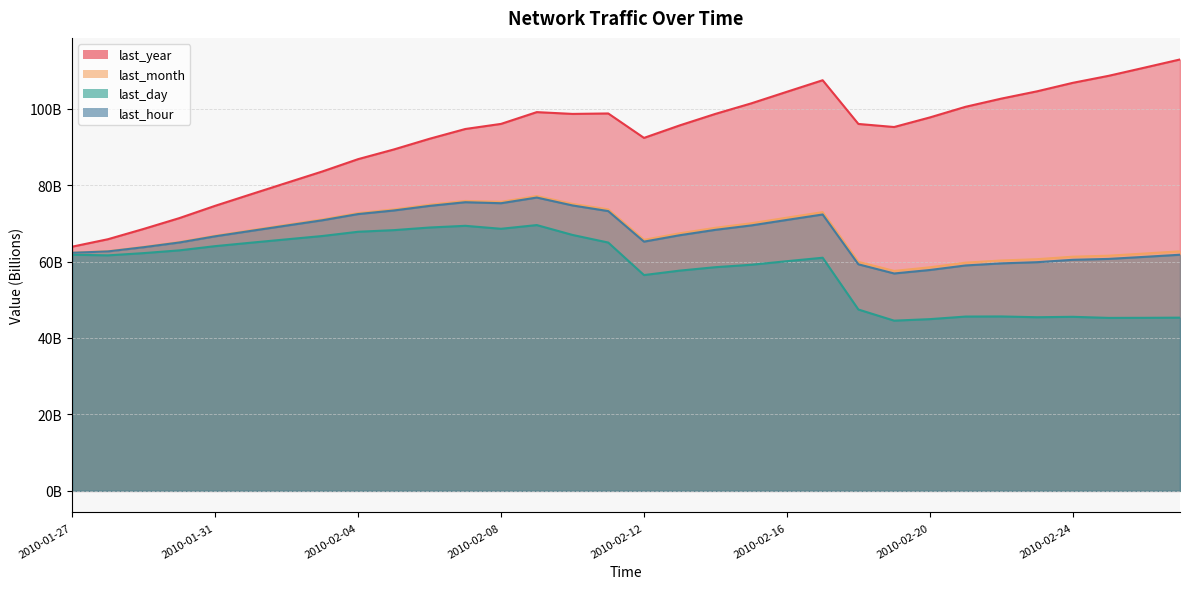

List the labels in order of last_month value, smallest first.

2010-02-19, 2010-02-20, 2010-02-21, 2010-02-18, 2010-02-22, 2010-02-23, 2010-02-24, 2010-02-25, 2010-02-26, 2010-01-27, 2010-02-27, 2010-01-28, 2010-01-29, 2010-01-30, 2010-02-12, 2010-01-31, 2010-02-13, 2010-02-01, 2010-02-14, 2010-02-02, 2010-02-15, 2010-02-03, 2010-02-16, 2010-02-04, 2010-02-17, 2010-02-05, 2010-02-11, 2010-02-06, 2010-02-10, 2010-02-08, 2010-02-07, 2010-02-09